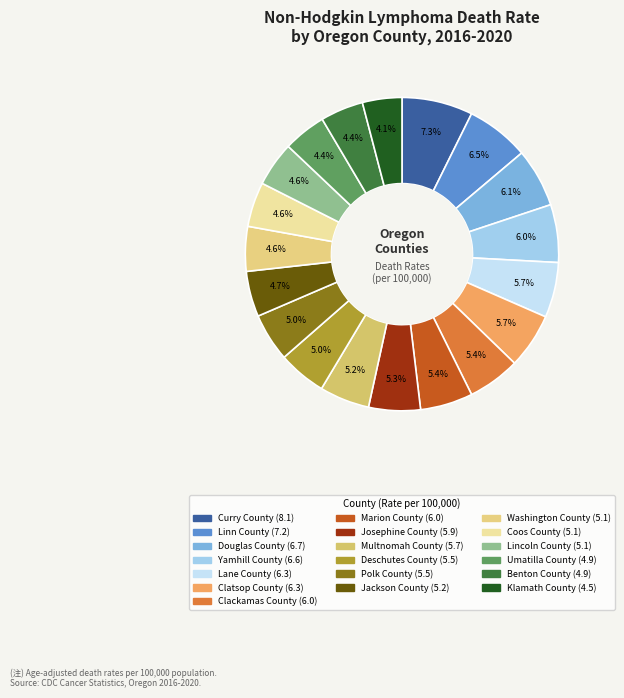

How many segments does this pie chart have?

19